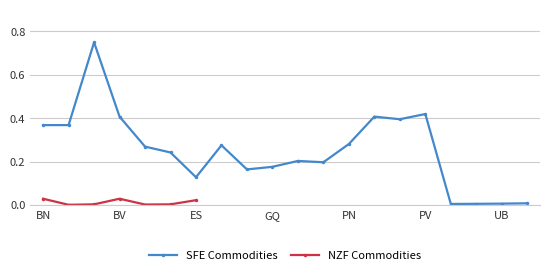

What is the label of the 13th point from the right?

EV